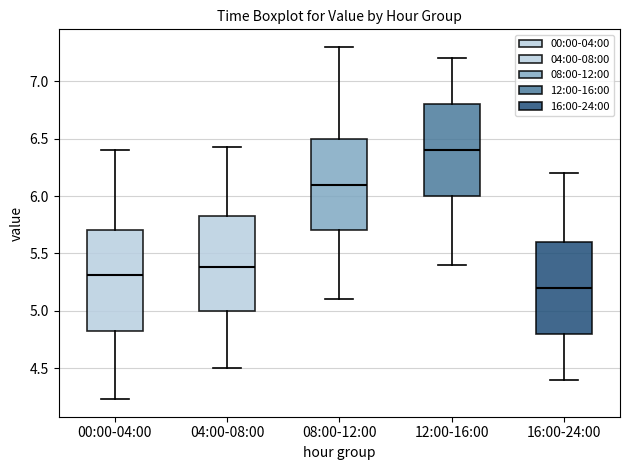

Reading left to right, transcribe this box plot: for each box, give where its median line is, the range the box spans, and where its two whiskers end, as read against the y-axis. The values are not printed on the chart, so give them approximately, as read against the axis.

00:00-04:00: median 5.30, box 4.80 to 5.70, whiskers 4.25 to 6.40
04:00-08:00: median 5.40, box 5.00 to 5.85, whiskers 4.50 to 6.45
08:00-12:00: median 6.10, box 5.70 to 6.50, whiskers 5.10 to 7.30
12:00-16:00: median 6.40, box 6.00 to 6.80, whiskers 5.40 to 7.20
16:00-24:00: median 5.20, box 4.80 to 5.60, whiskers 4.40 to 6.20